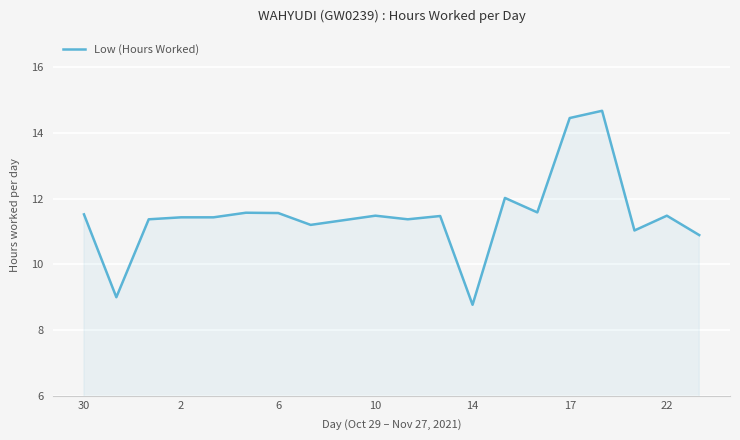

What is the minimum value shown in the chart?

8.8